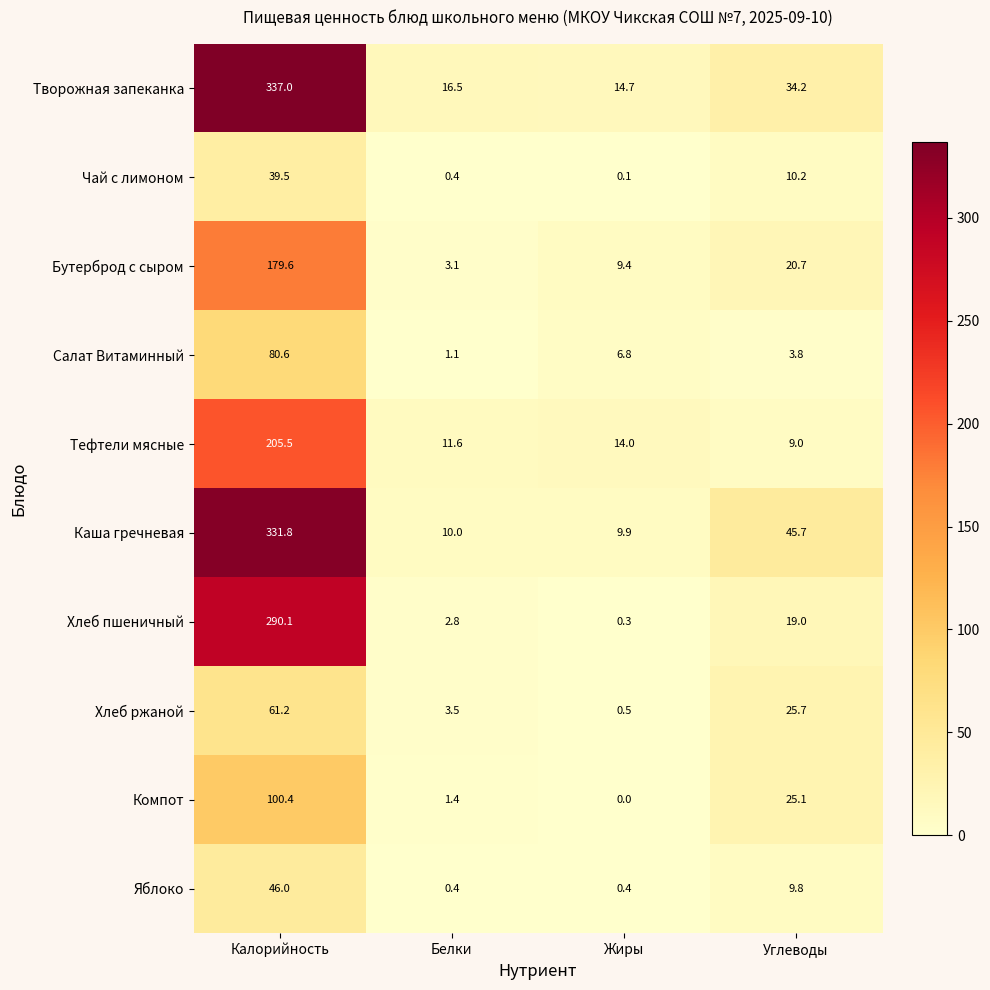

The Творожная запеканка series shows 26.5 at Белки. True or false?

False